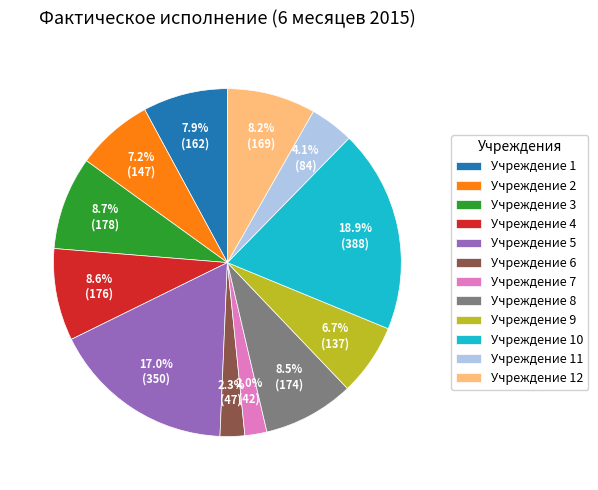

To the nearest percent, what is the combined percentage of Учреждение 1 and Учреждение 2?

15%